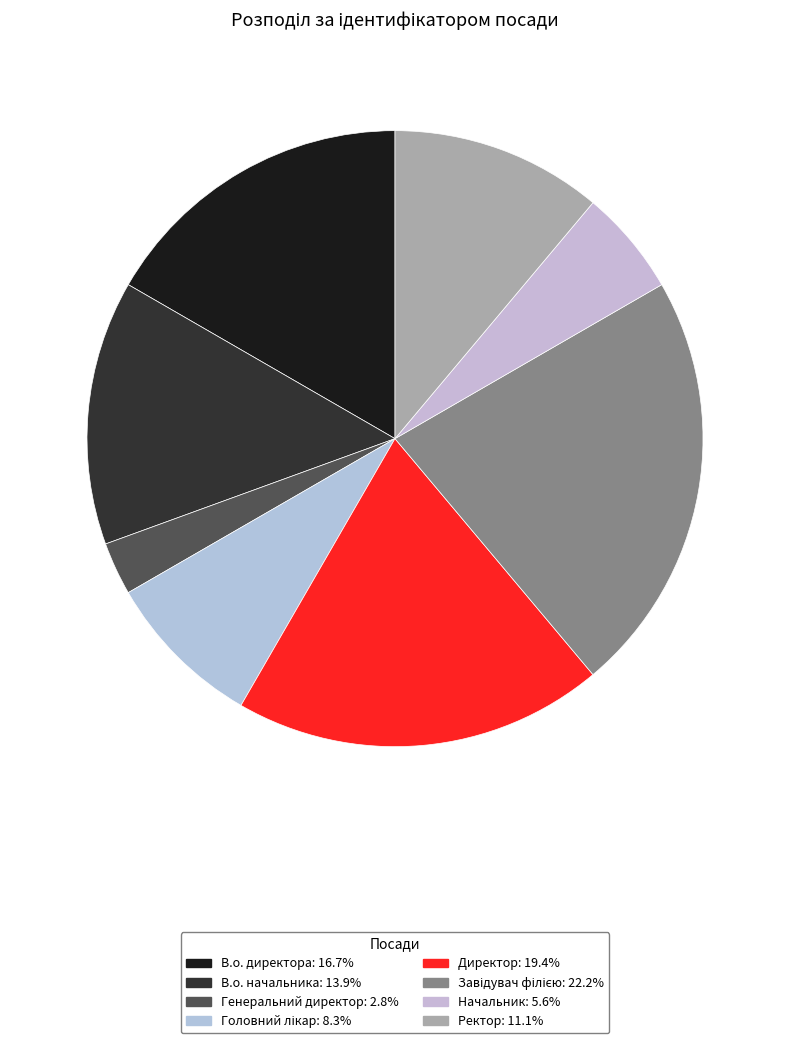

Approximately how many times larger is the value at Завідувач філією compared to Начальник?

4.0